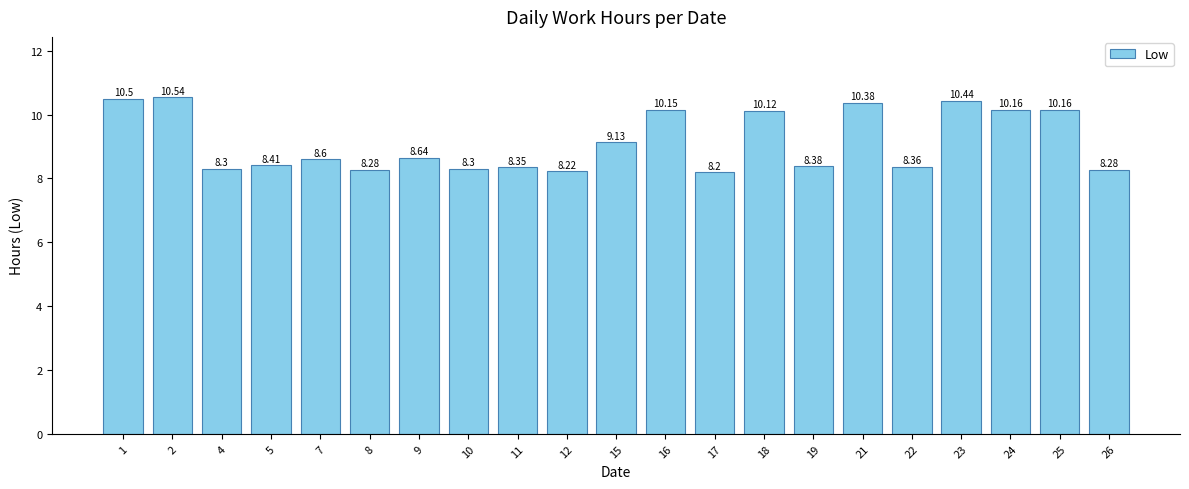

The value at 25 is 3.0. True or false?

False